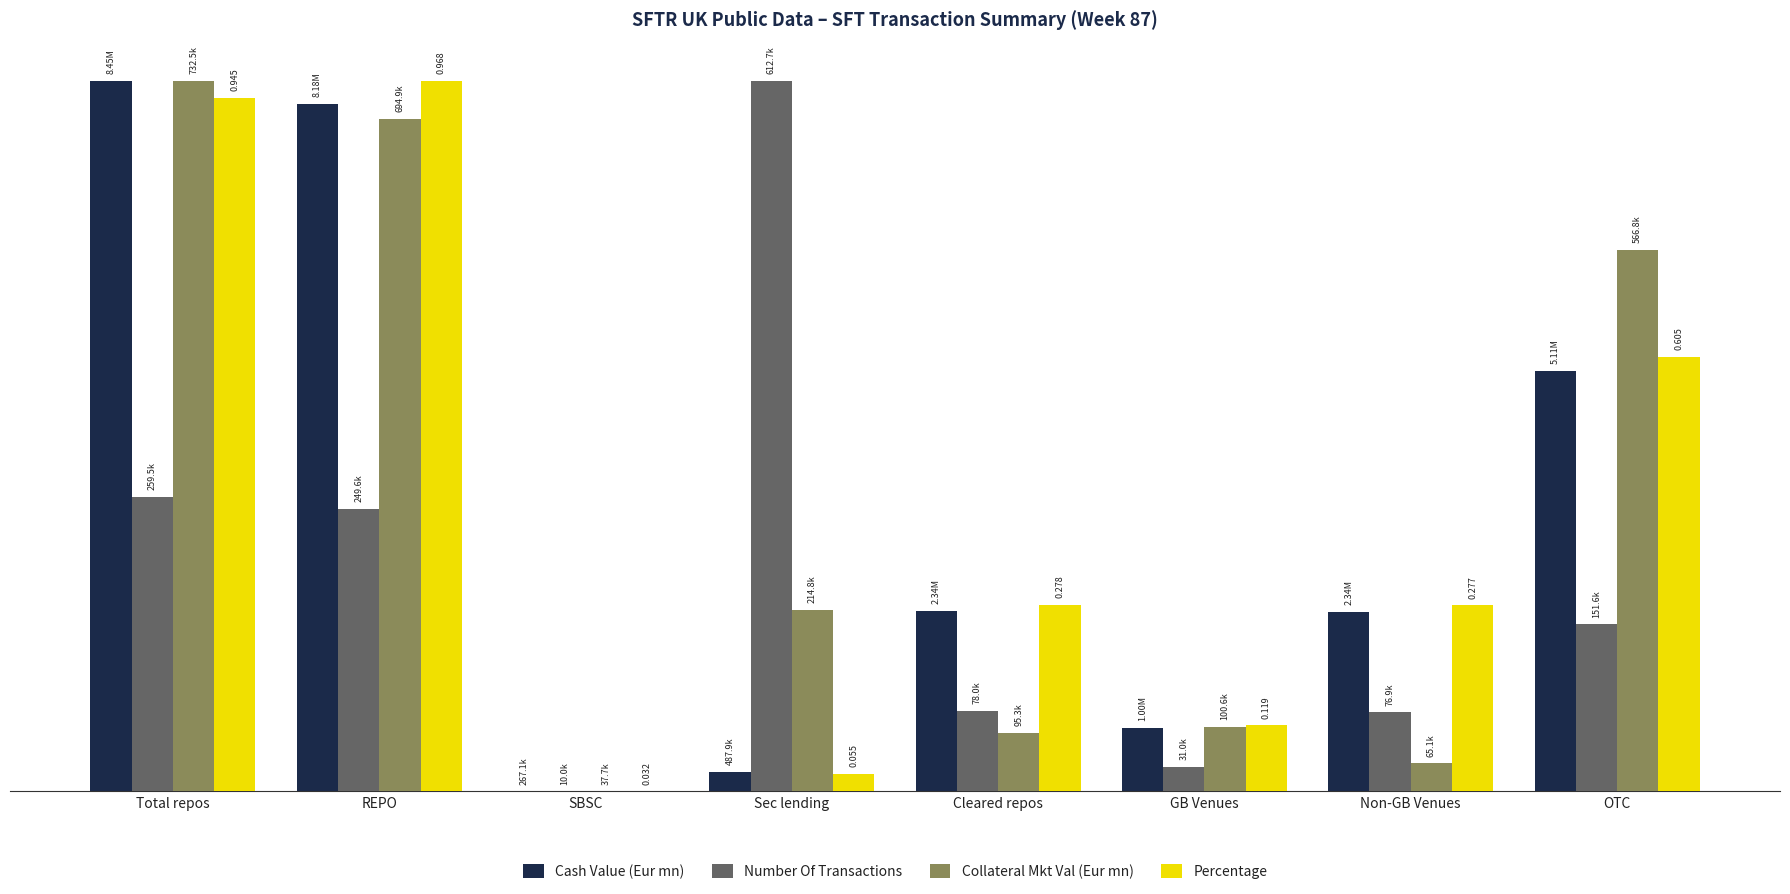

What is the average value of the Number Of Transactions series?

0.3